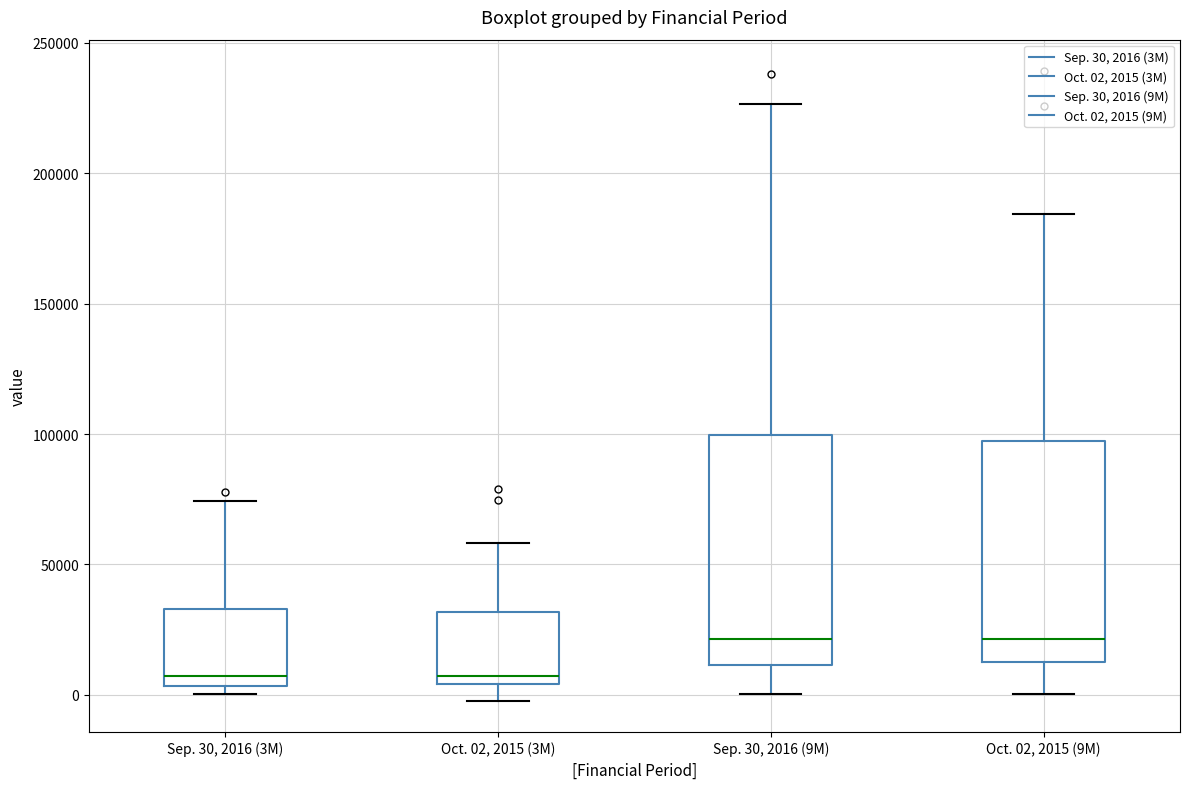

Reading left to right, transcribe this box plot: for each box, give where its median line is, the range the box spans, and where its two whiskers end, as read against the y-axis. The values are not printed on the chart, so give them approximately, as read against the axis.

Sep. 30, 2016 (3M): median 5000 (just above the box's lower edge), box 5000 to 35000, whiskers 0 to 75000
Oct. 02, 2015 (3M): median 5000 (just above the box's lower edge), box 5000 to 30000, whiskers 0 to 60000
Sep. 30, 2016 (9M): median 20000, box 10000 to 100000, whiskers 0 to 225000
Oct. 02, 2015 (9M): median 20000, box 10000 to 95000, whiskers 0 to 185000